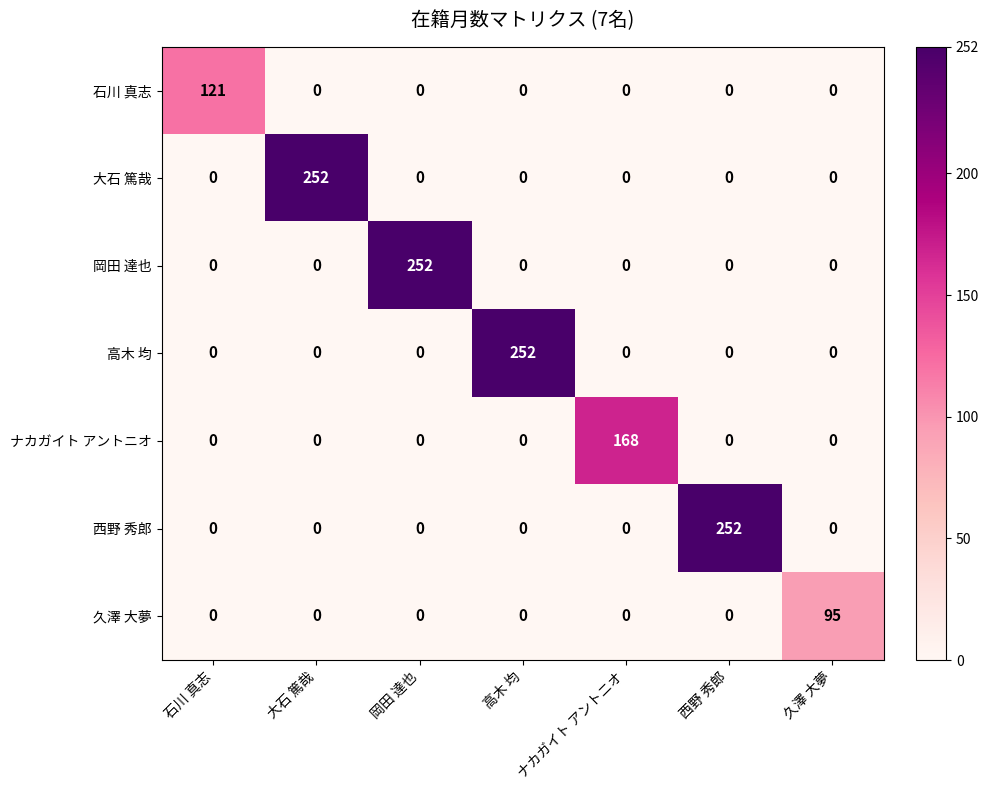

Which category has the highest value in the 西野 秀郎 series?

西野 秀郎